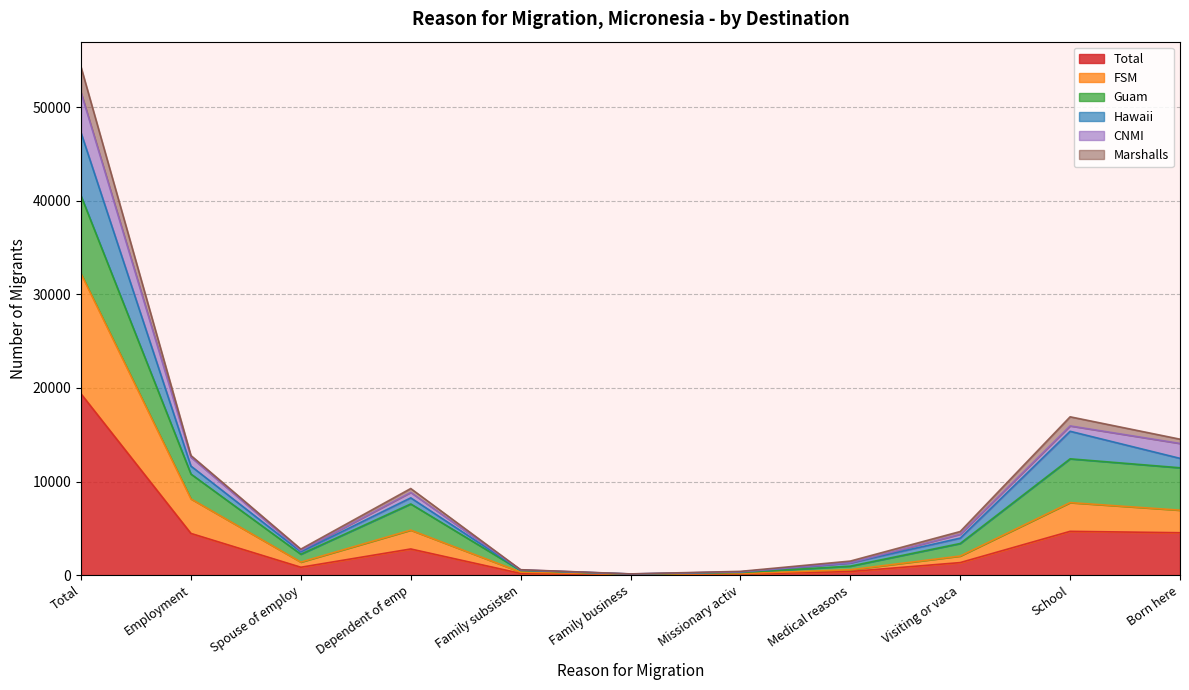

Which category has the lowest value in the FSM series?

Family business